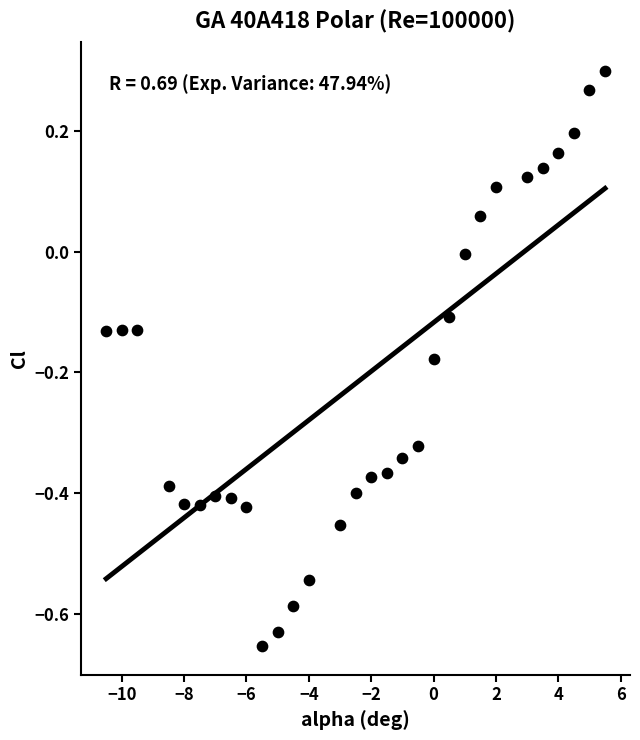

What is the range of X values (max minus min)?

16.0